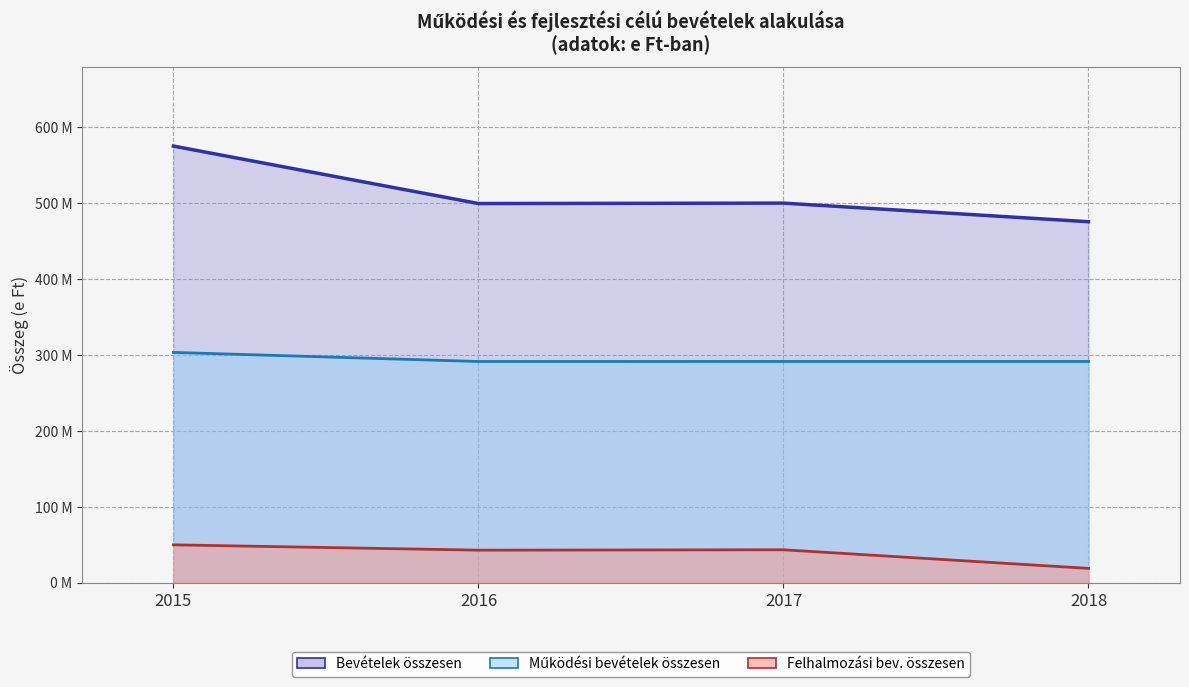

What is the minimum value for Működési bevételek összesen (vonal)?

291441653